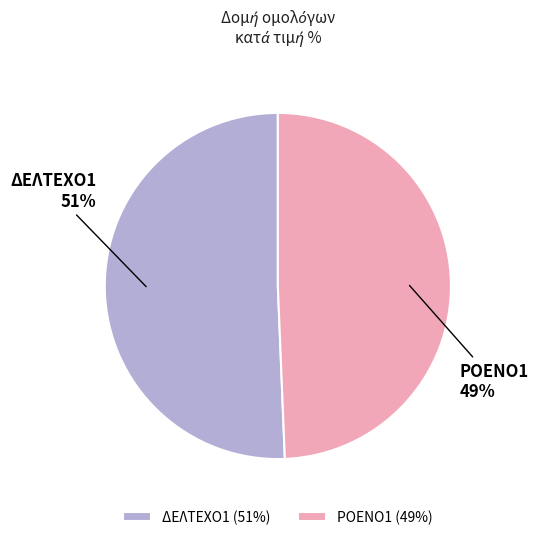

The ΡΟΕΝΟ1 slice represents 49% of the pie. True or false?

True